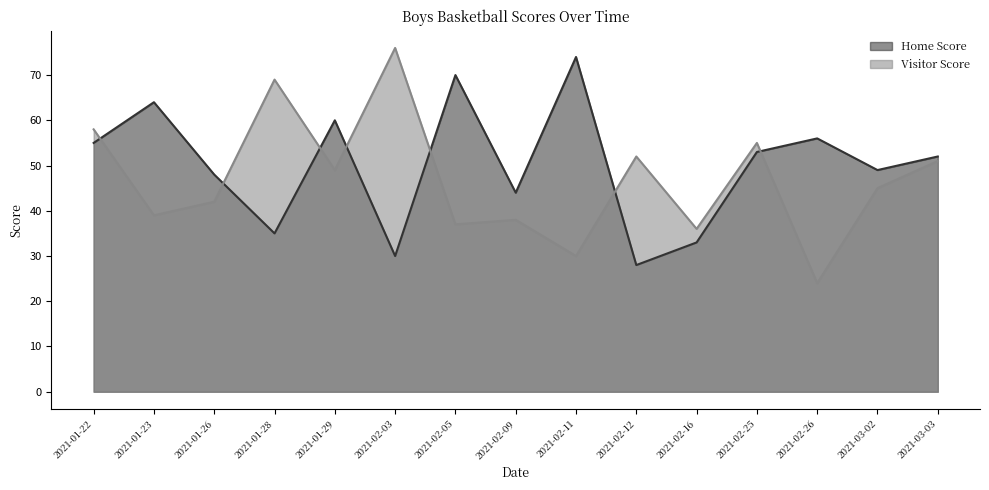

Which series has the widest spread of values?

Visitor Score